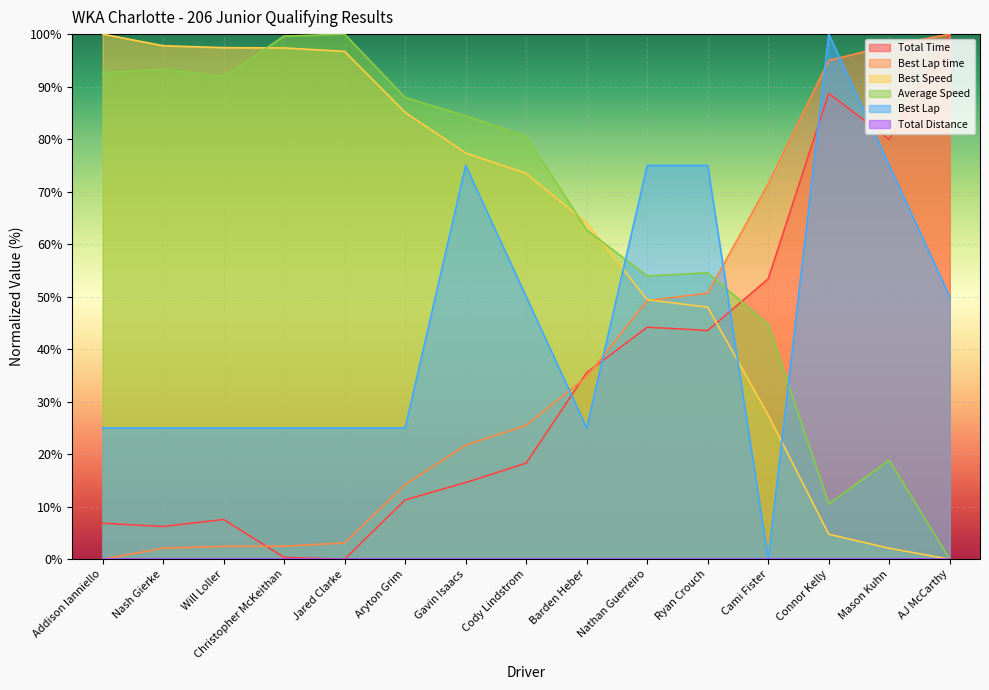

Does the chart display data point markers on the line(s)?

No